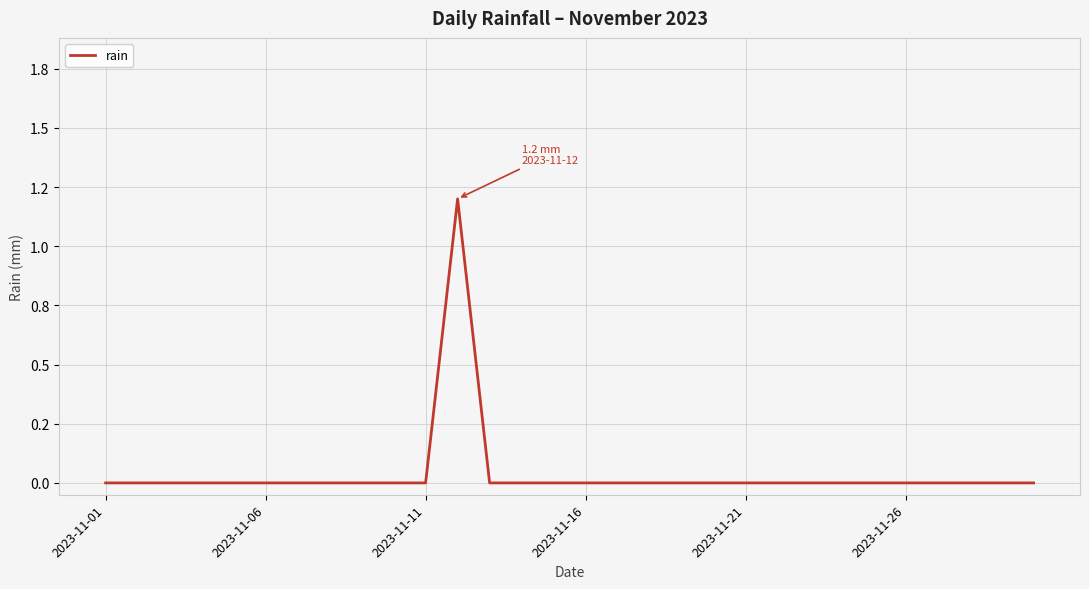

Is this an area chart (filled region under the line)?

No